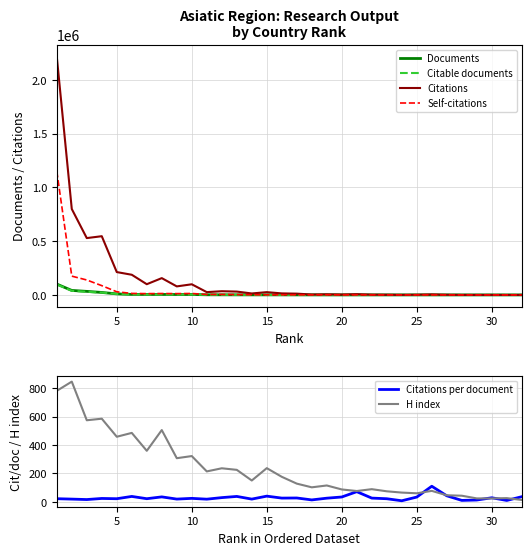

Which series has the largest range (max minus min)?

Citations